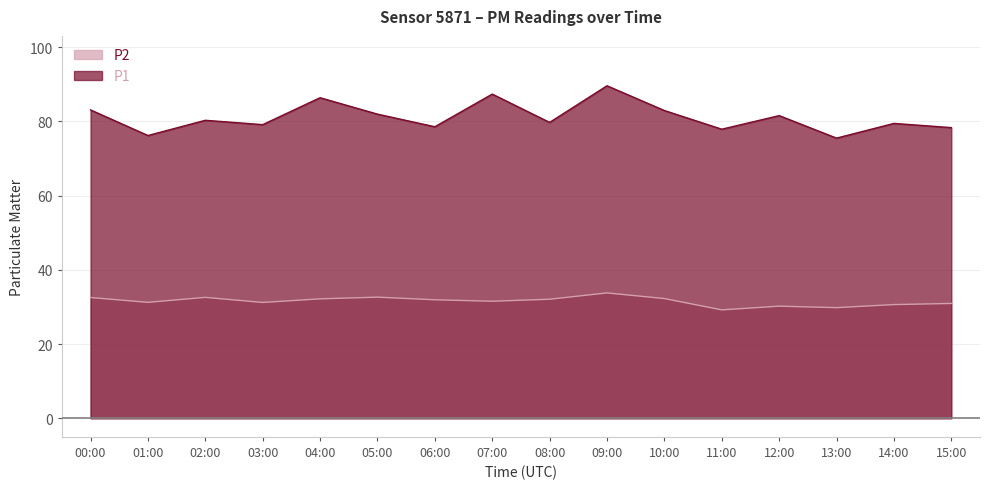

Where is the first local minimum for P1?

01:00